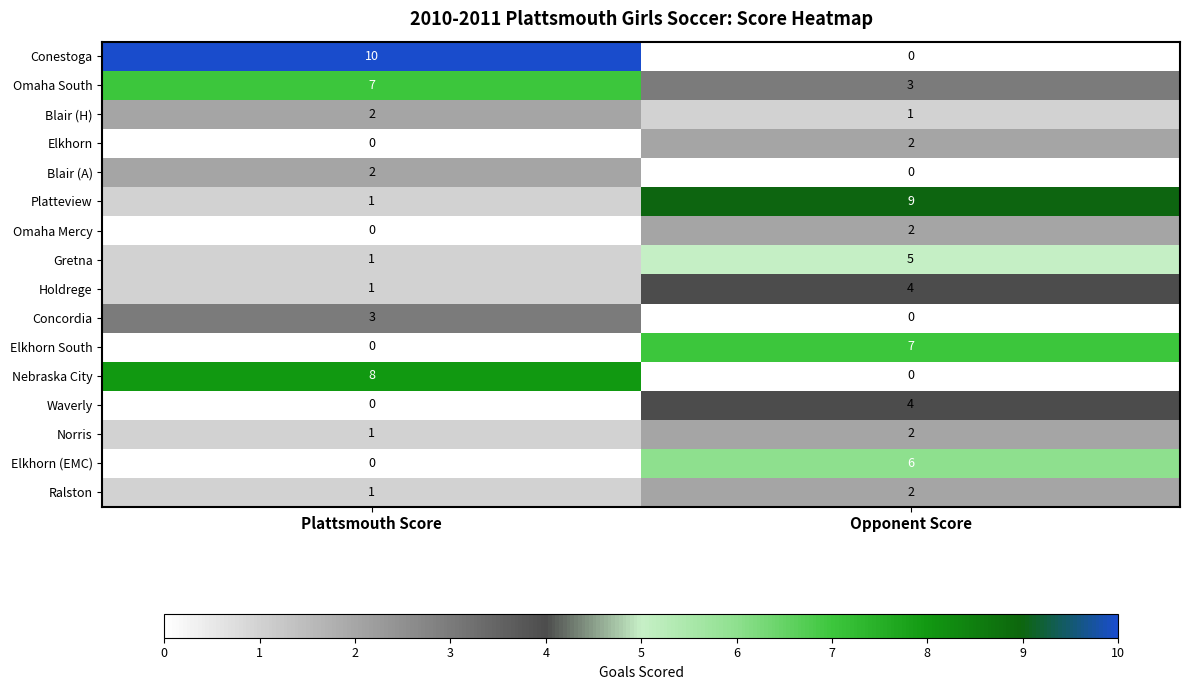

Rank the categories by Omaha South value from highest to lowest.

Plattsmouth Score, Opponent Score